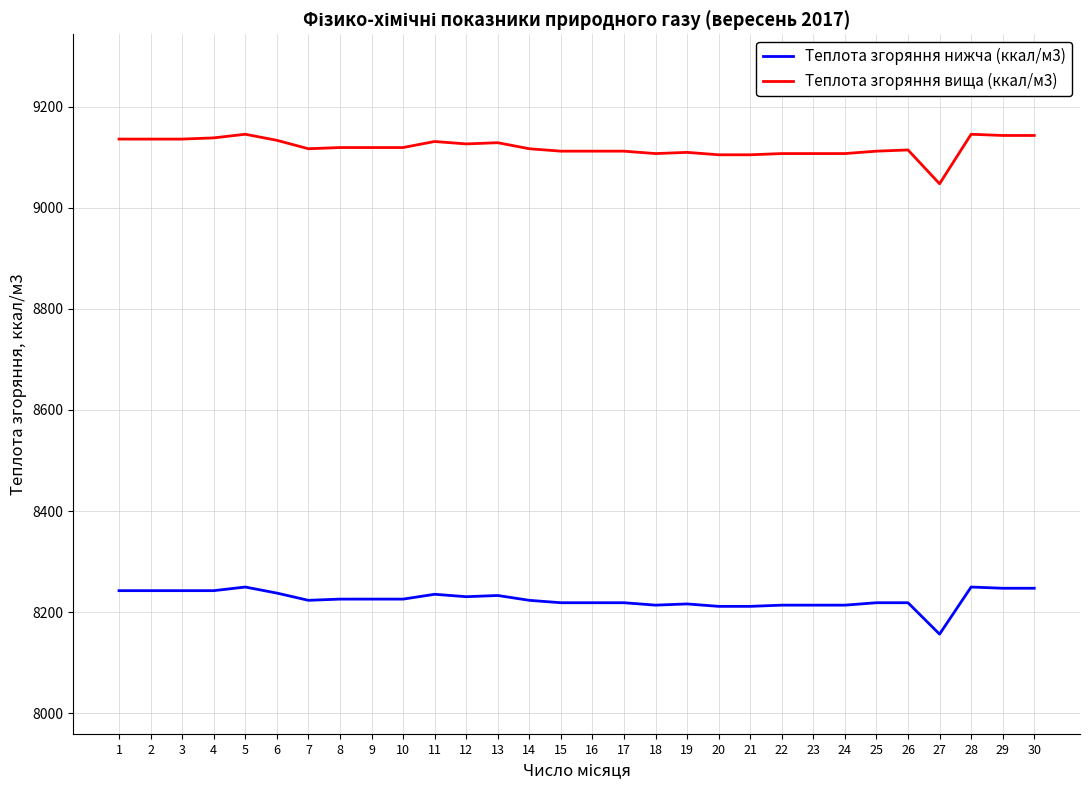

What is the difference between the highest and lowest values at 28?

895.7